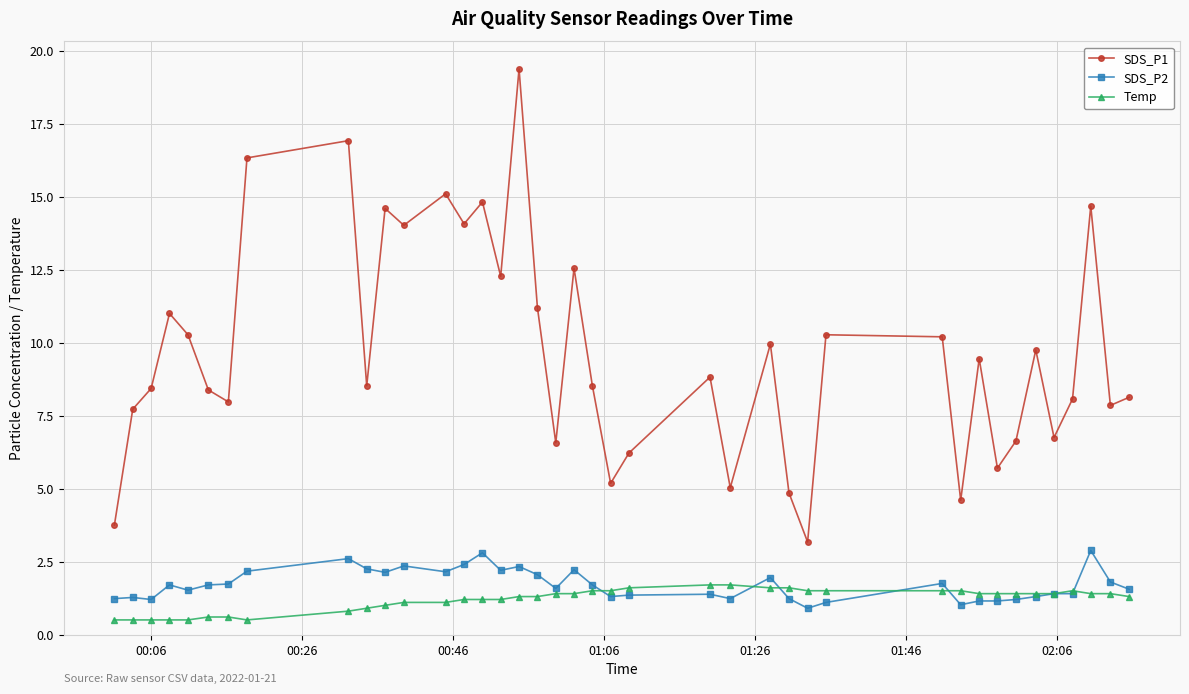

How many lines are shown in the chart?

3